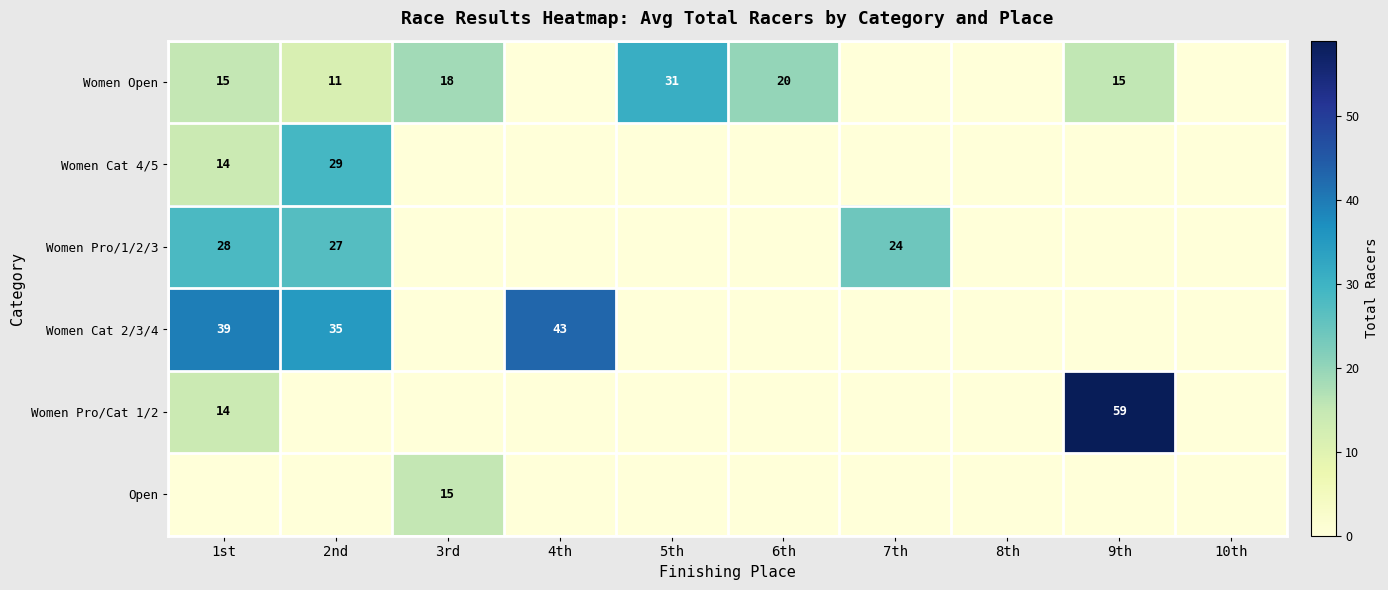

Between 6th and 3rd, which is larger?

6th